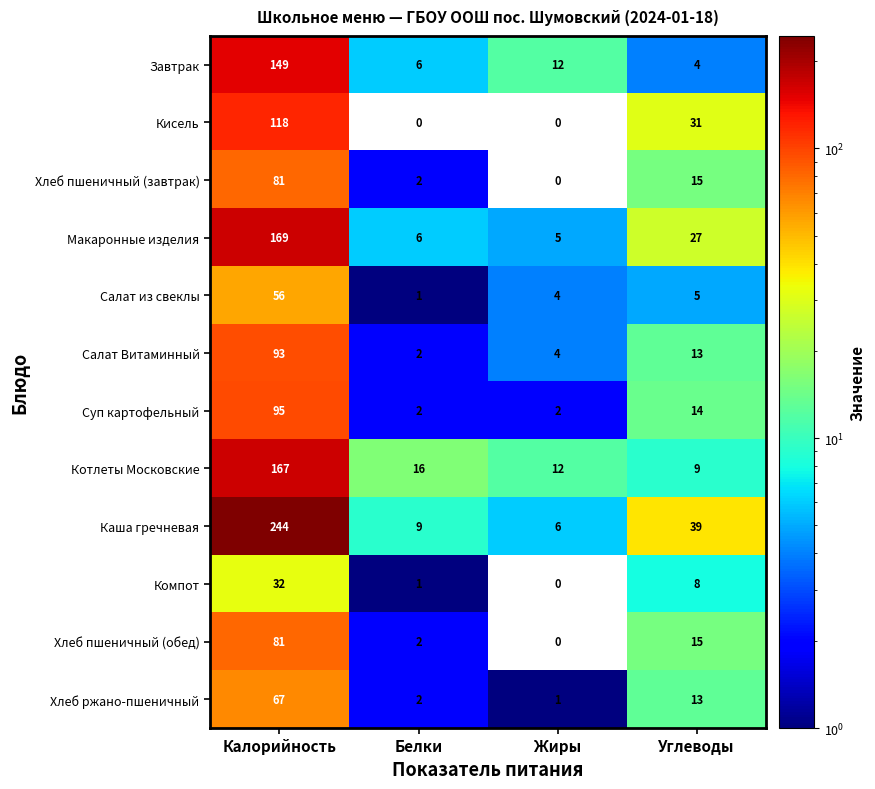

What is the spread (max minus min) of values at Белки?

16